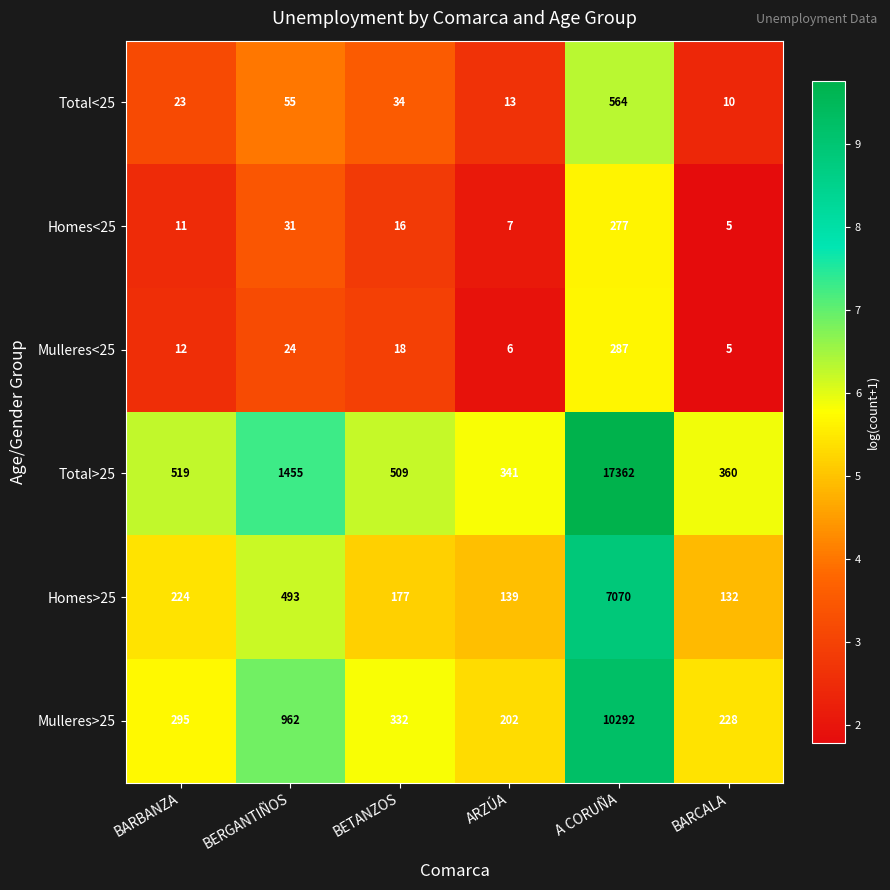

Is the value of Homes<25 at BARCALA greater than the value of Total<25 at A CORUÑA?

No